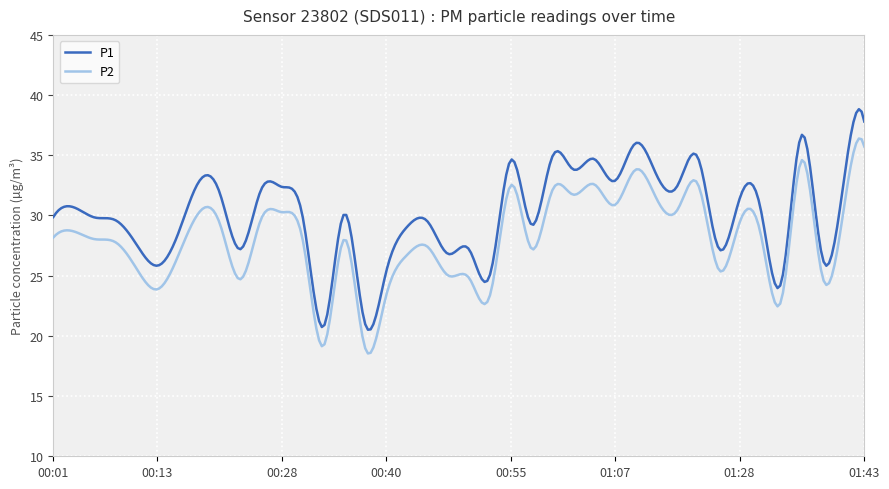

True or false: P2 and P1 cross at least once.

False